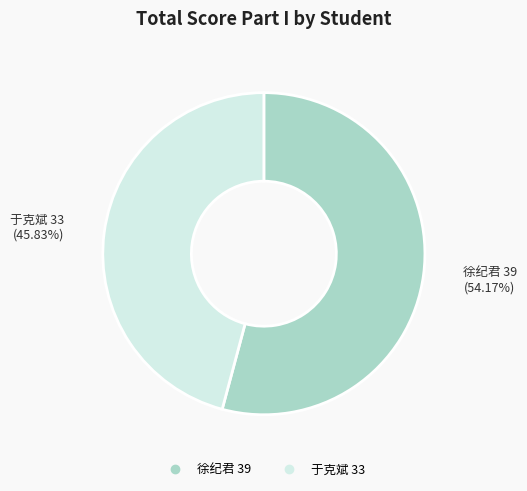

Does any single category account for the majority?

Yes